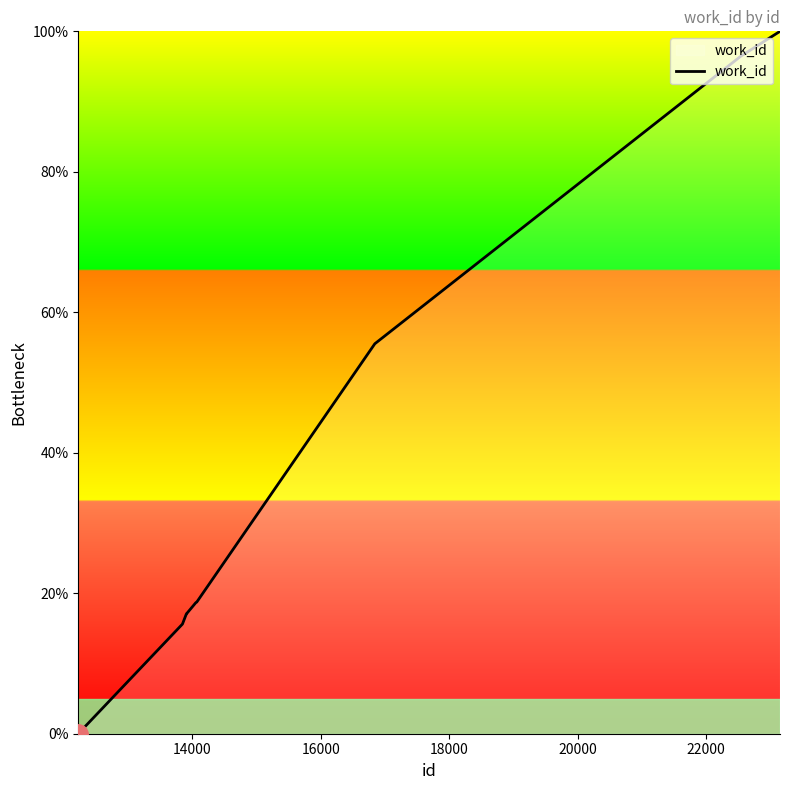

What is the difference between the maximum and minimum values?

100.0